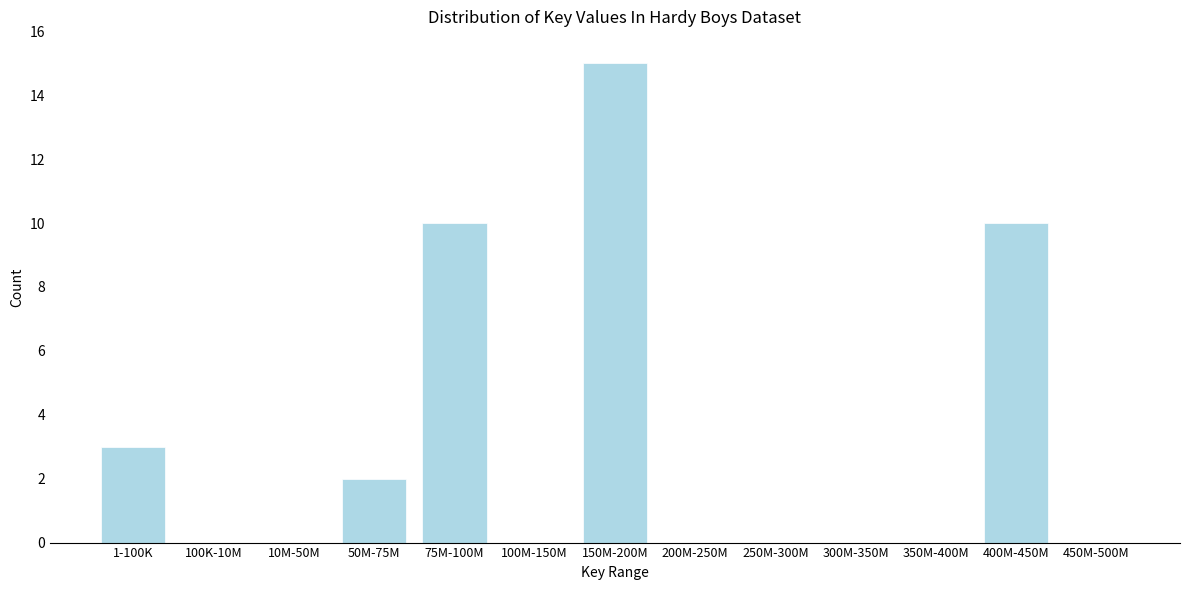

Reading left to right, what are all the values shown in this chart?

1-100K=3	100K-10M=0	10M-50M=0	50M-75M=2	75M-100M=10	100M-150M=0	150M-200M=15	200M-250M=0	250M-300M=0	300M-350M=0	350M-400M=0	400M-450M=10	450M-500M=0